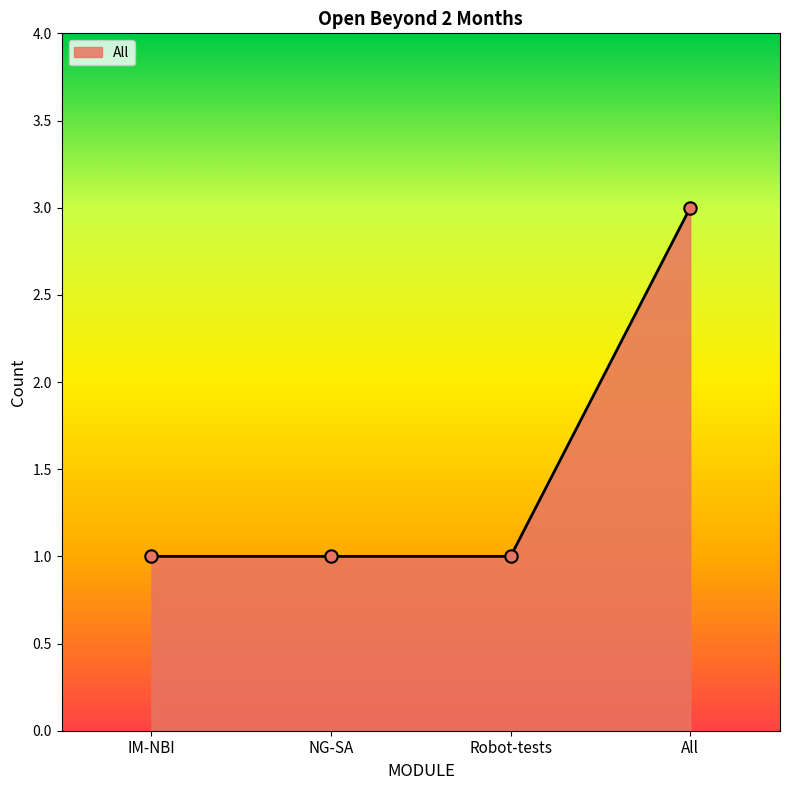

Approximately how many times larger is the value at IM-NBI compared to Robot-tests?

1.0